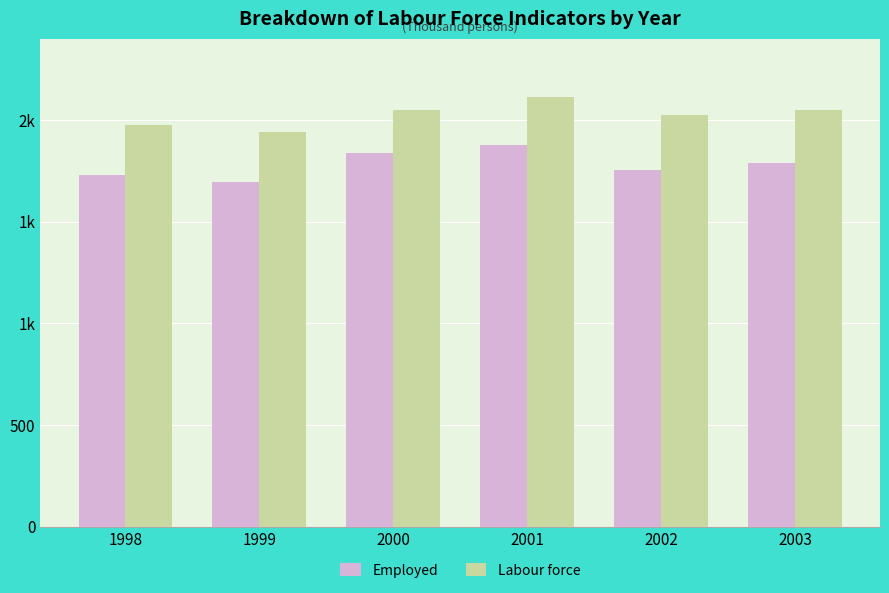

Is the value of Labour force at 2003 greater than the value of Employed at 2002?

Yes